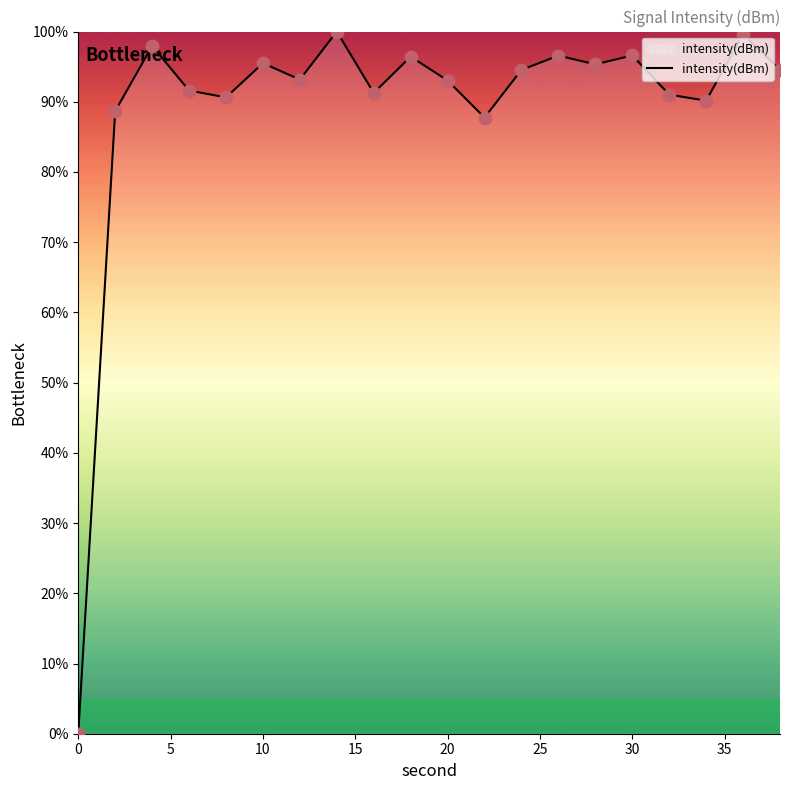

What is the difference between the maximum and minimum values?

100.0